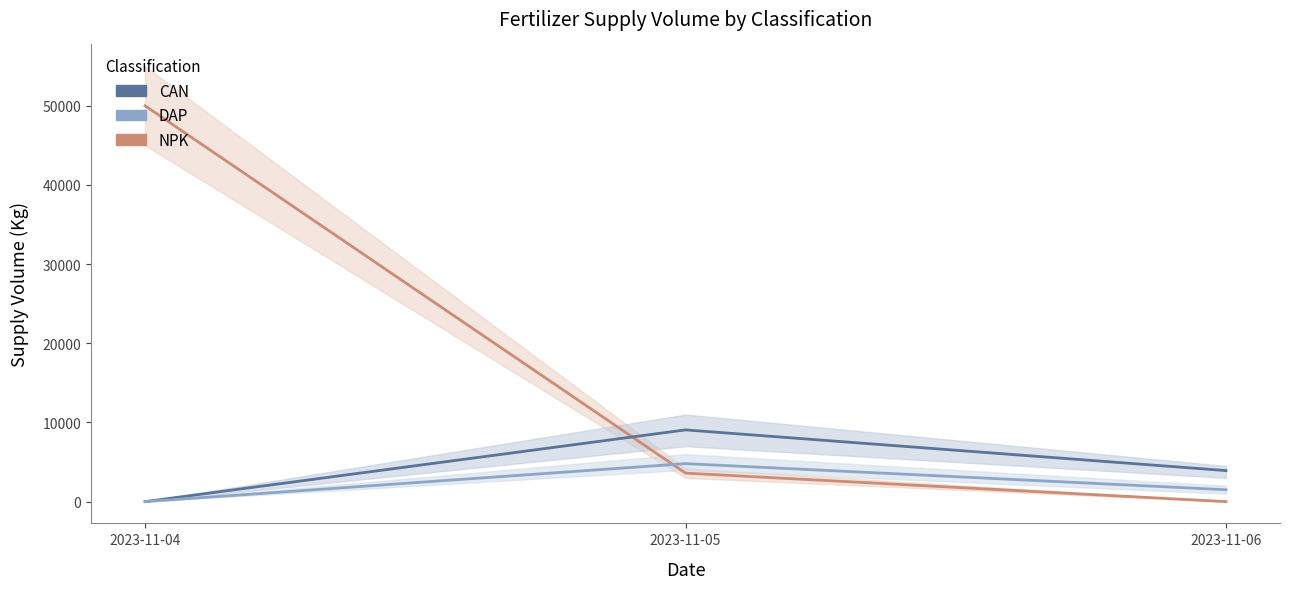

Which series changed the most between 2023-11-05 and 2023-11-06?

CAN